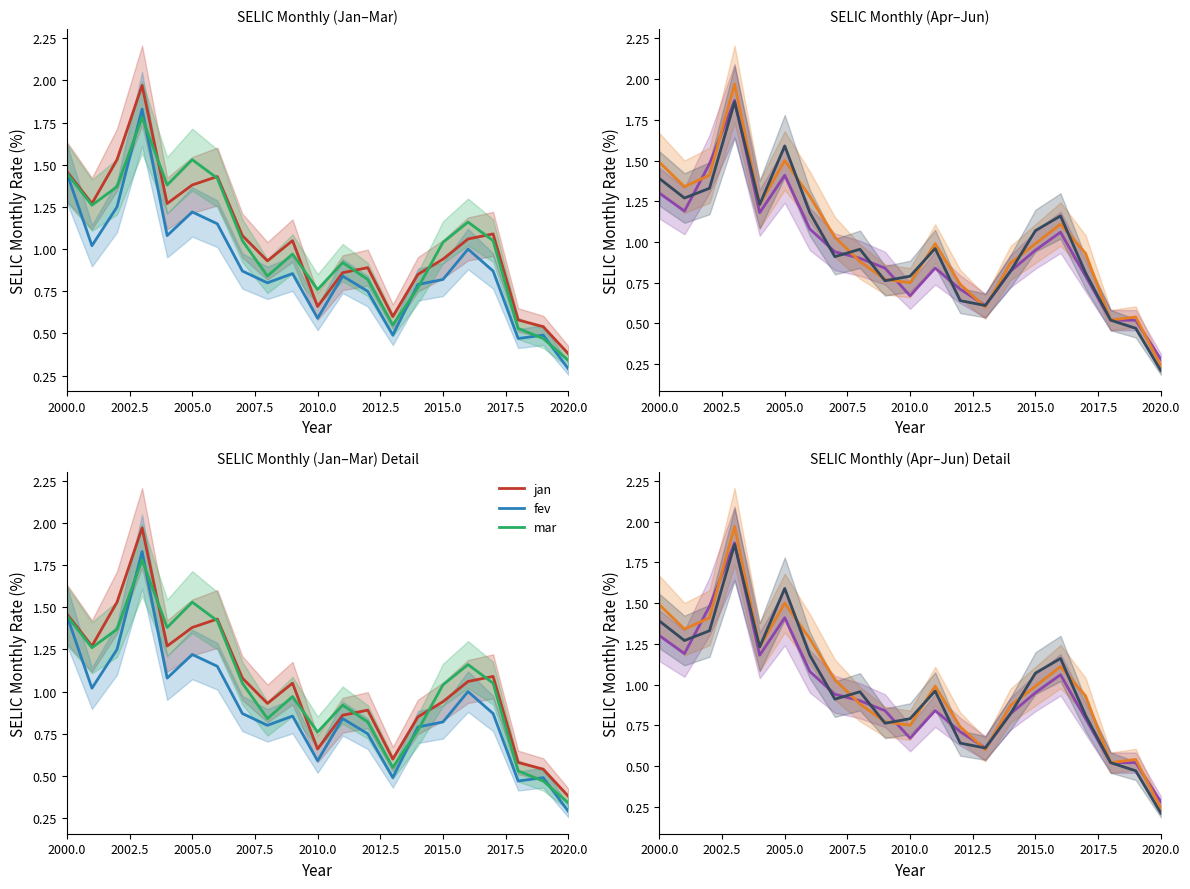

Which series ends up on top after the final intersection of mai and jun?

mai